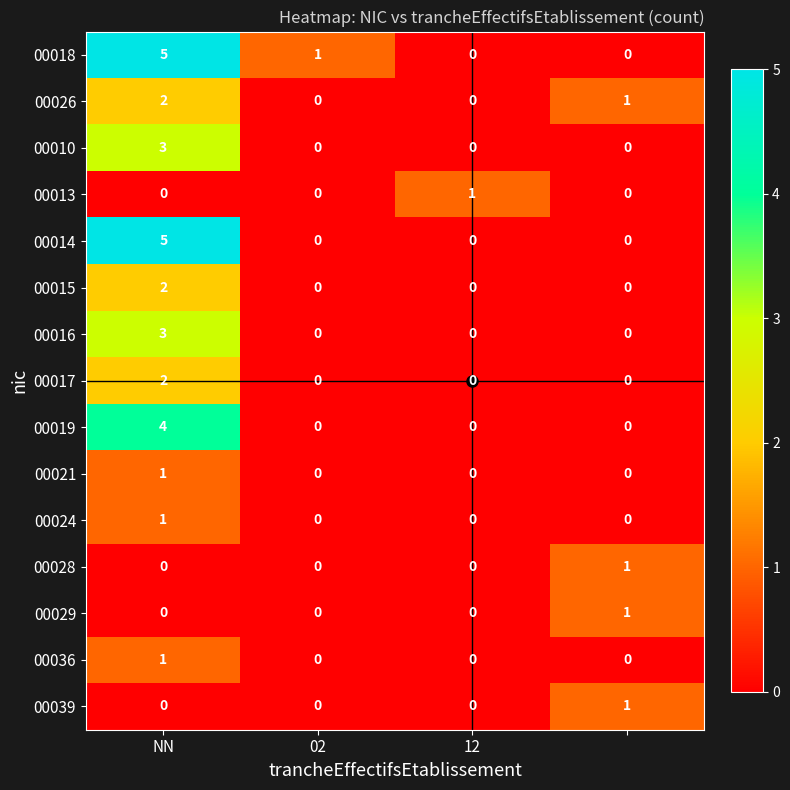

What is the sum of all 00019 values?

4